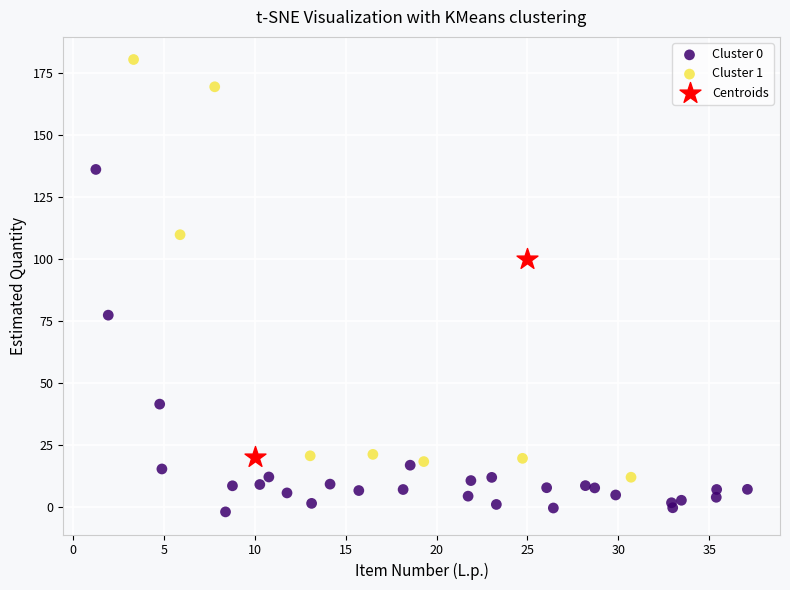

Which series has the widest spread of Y values?

Cluster 1